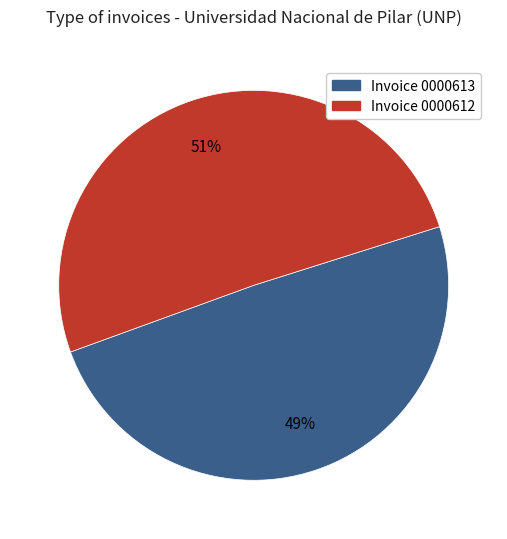

To the nearest percent, what is the average slice percentage?

50%